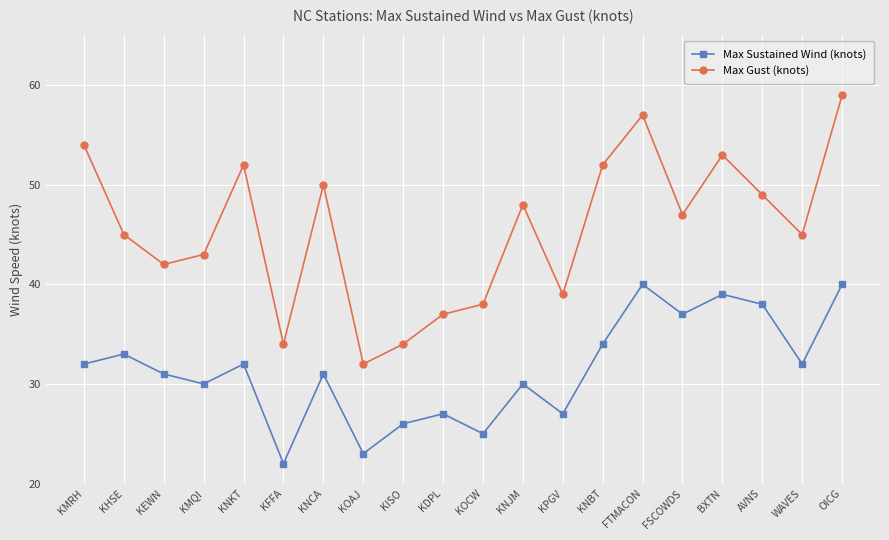

What is the maximum value shown in the chart?

59